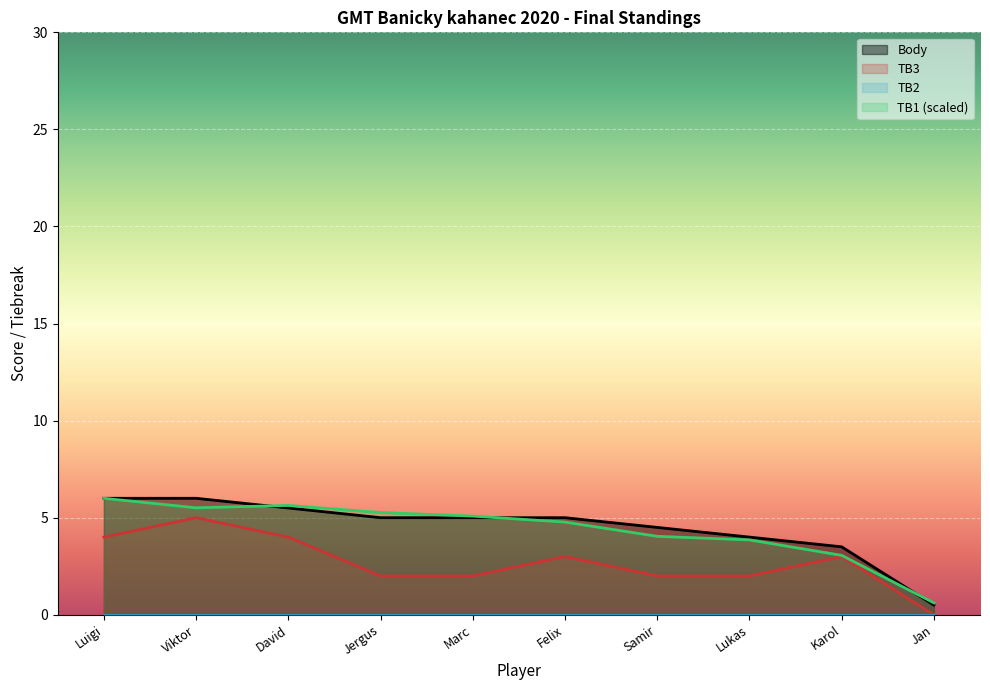

What is the value of the TB1 point at the 8th from the left?

3.9